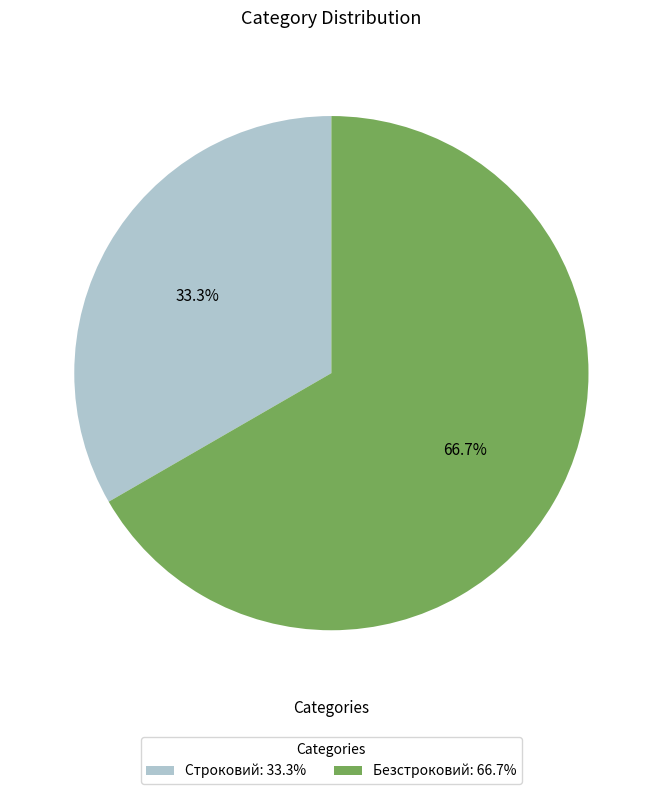

How many slices are in this pie chart?

2